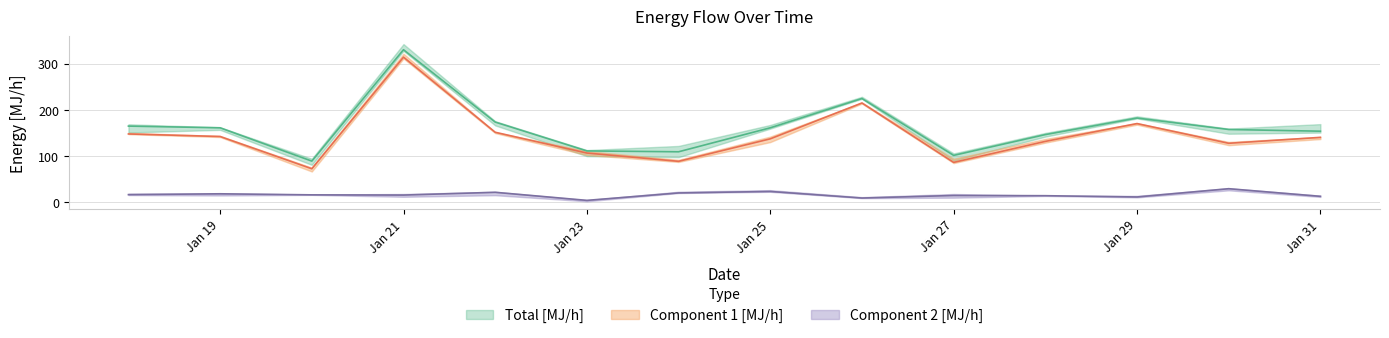

Where is the first local minimum for Component 2 [MJ/h]?

Jan 21